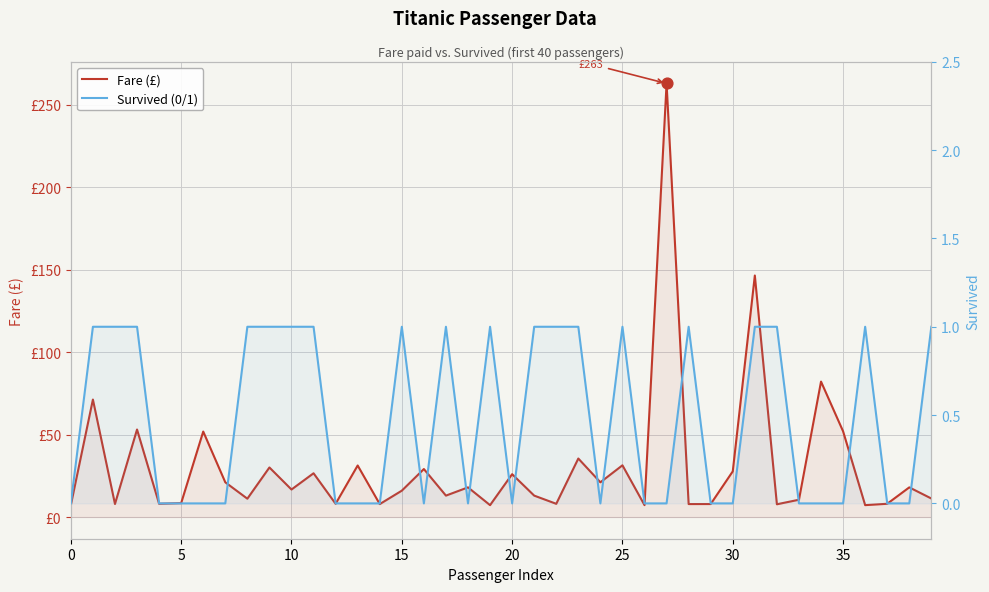

Which series has the largest total across all categories?

Fare (£)